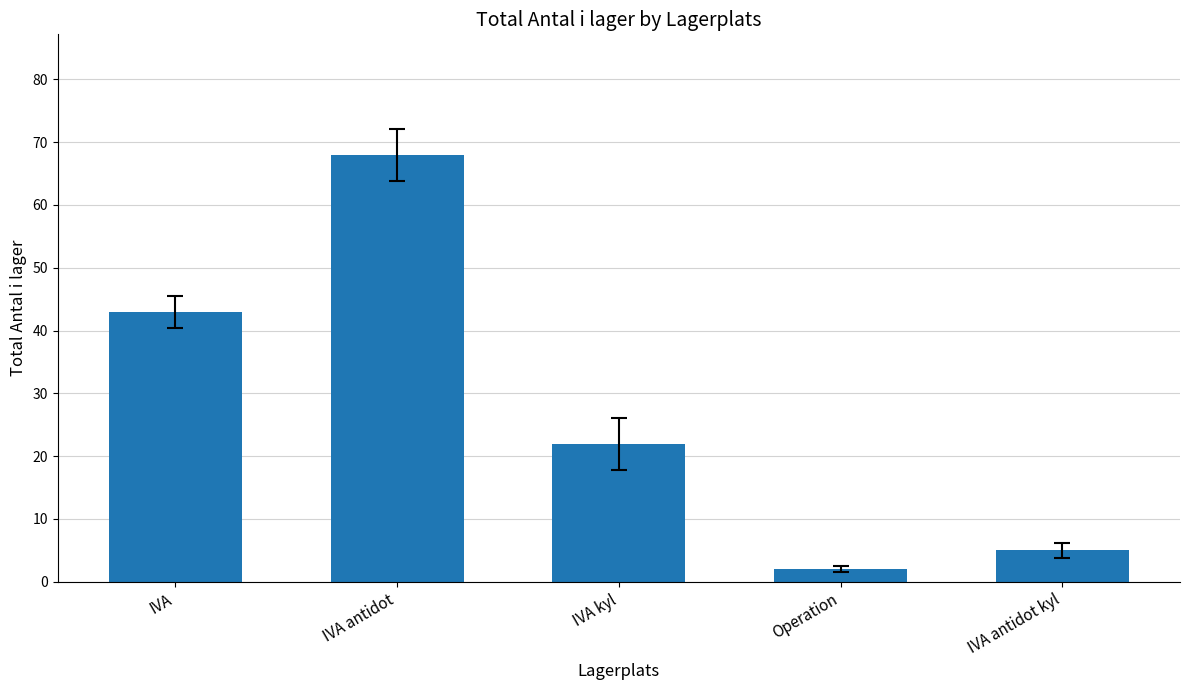

What is the difference between the maximum and minimum values?

66